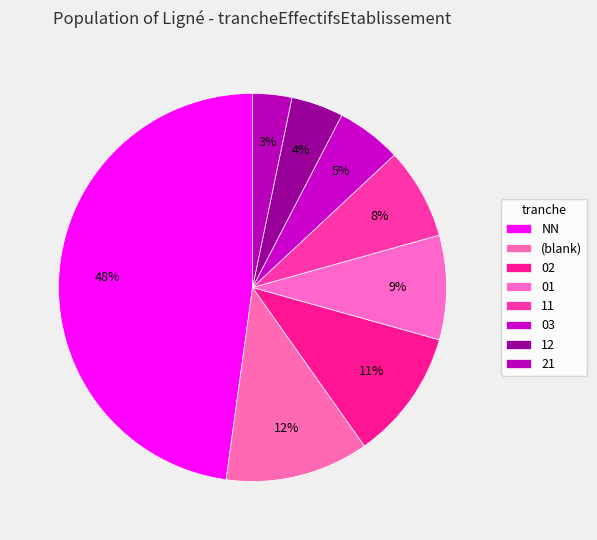

Count the number of slices in the pie.

8